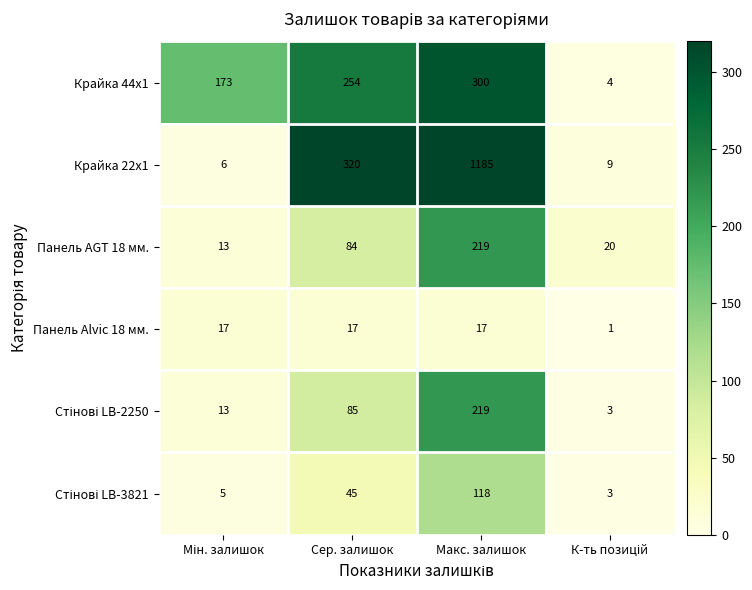

Which series has the widest spread of values?

Крайка 22x1